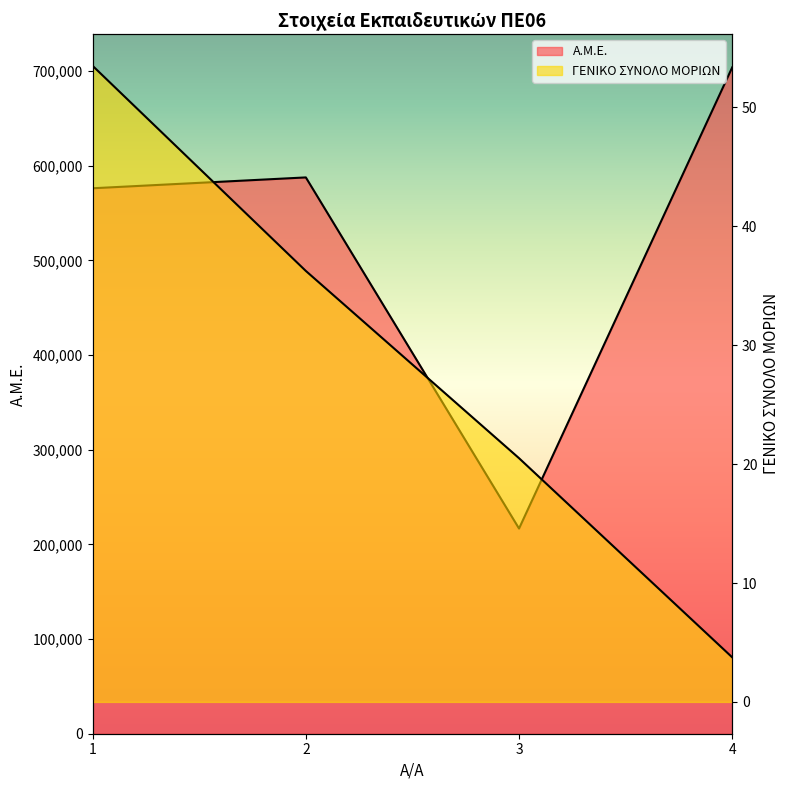

How many interior local peaks does the Α.Μ.Ε. series have?

1